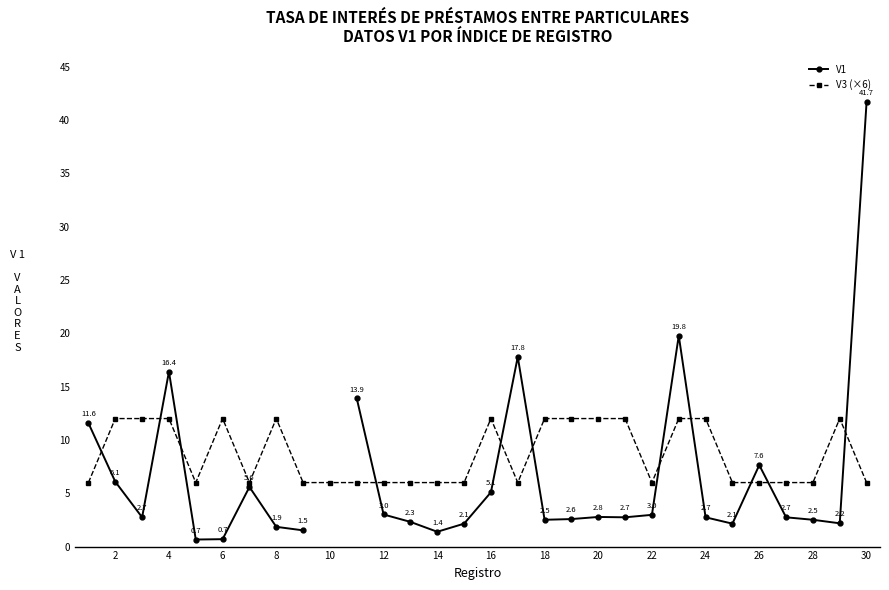

Which series has the largest range (max minus min)?

V1